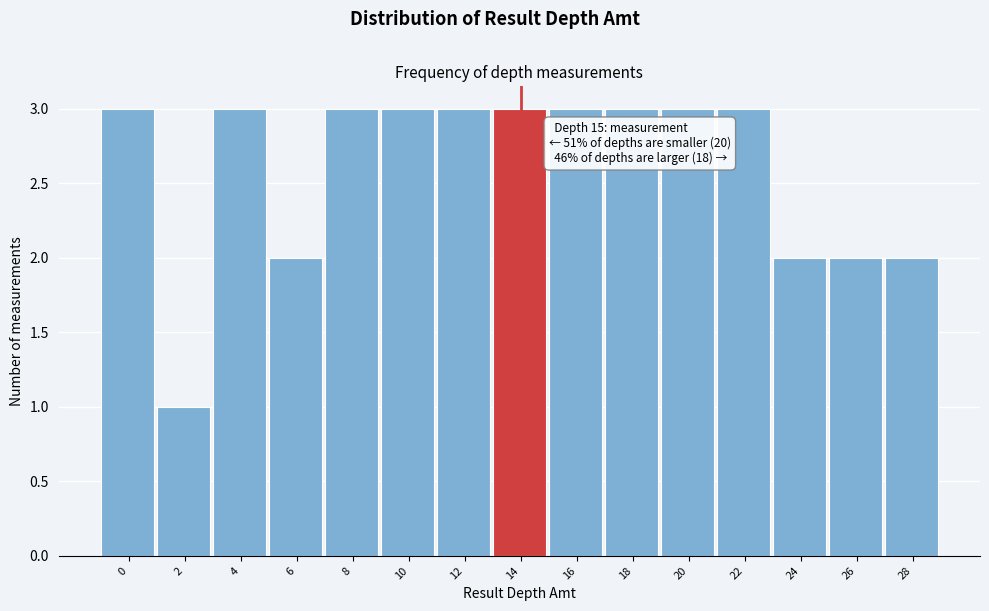

Reading left to right, what are all the values shown in this chart?

3	1	3	2	3	3	3	3	3	3	3	3	2	2	2